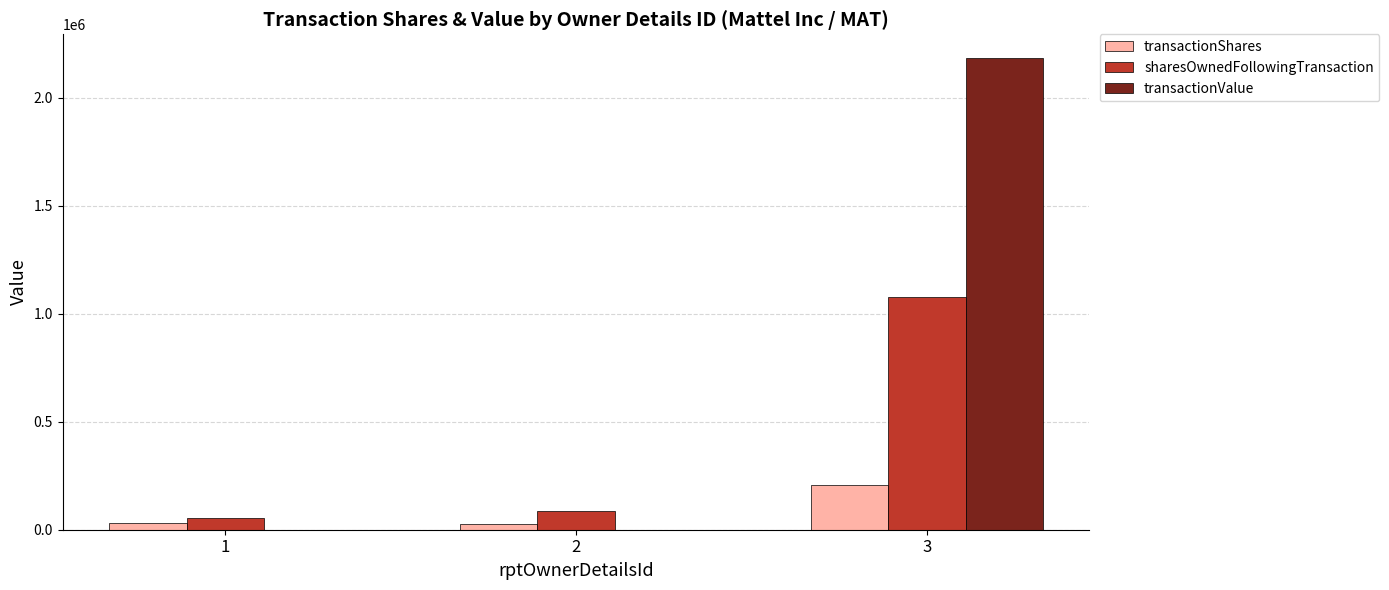

How many distinct data groups are displayed?

3